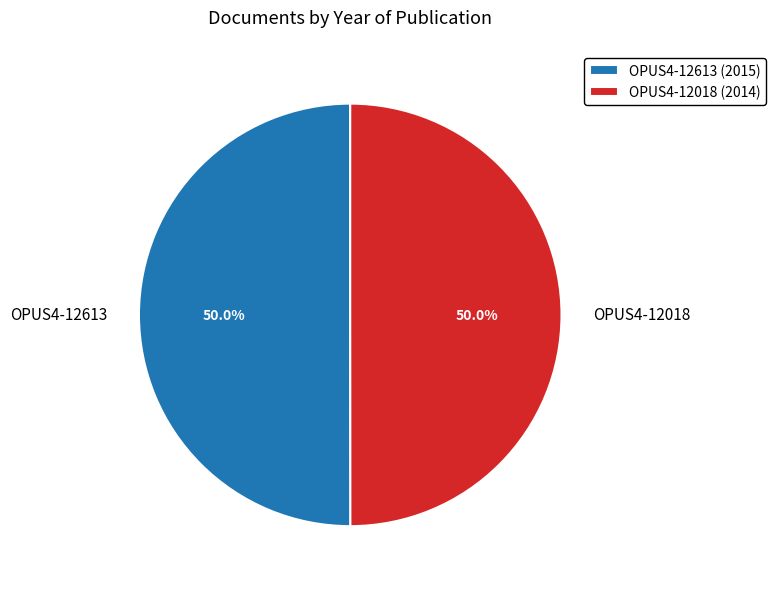

Combined, what portion of the pie is OPUS4-12018 and OPUS4-12613?

100.0%